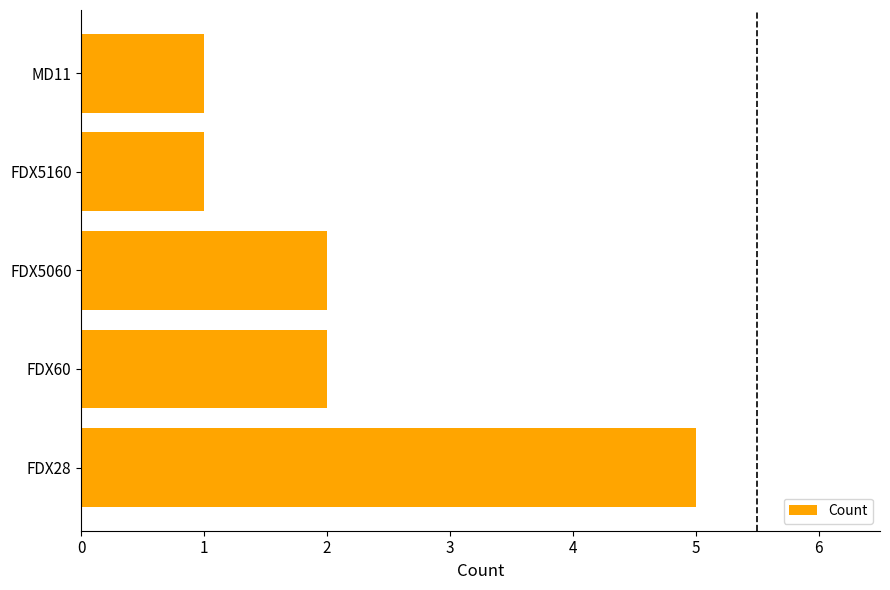

Between FDX60 and MD11, which is larger?

FDX60